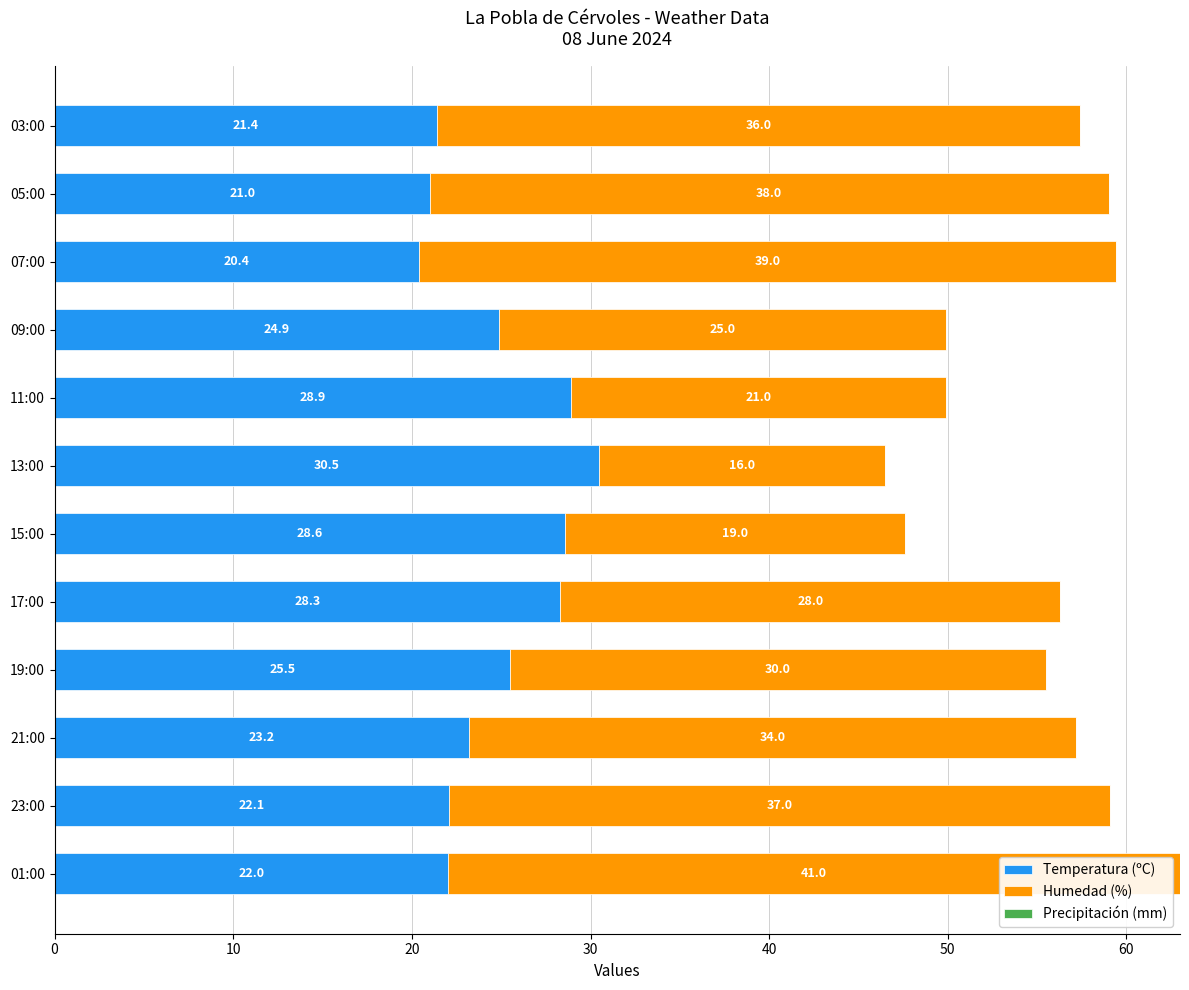

Read the Temperatura (ºC) value at 05:00.

21.0